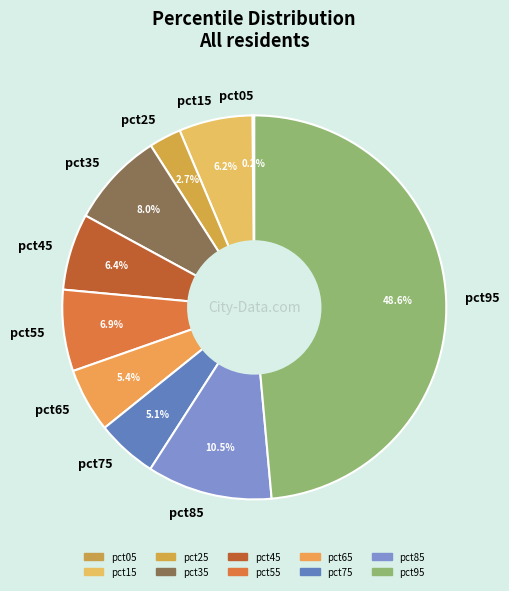

Which slice is the largest?

pct95